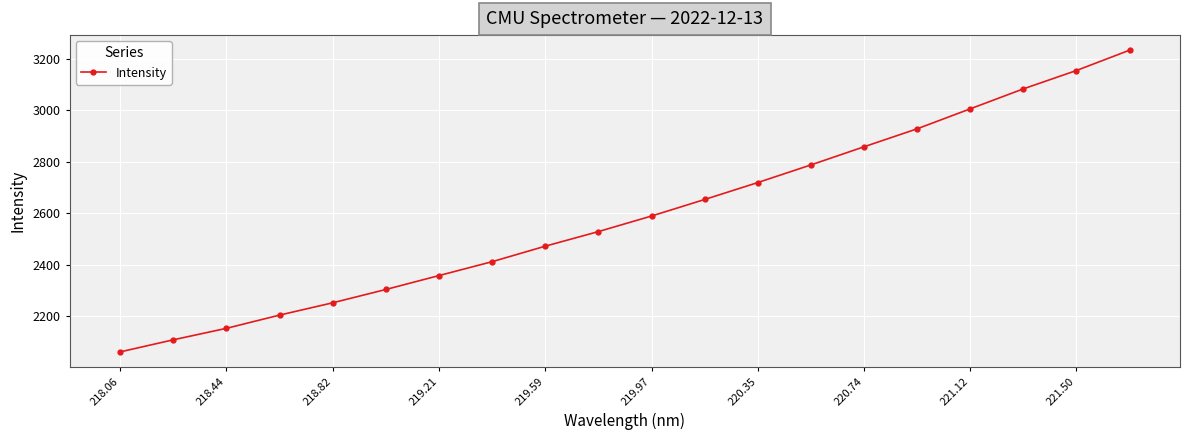

True or false: there are more than 1 points higher than both neighbors.

False